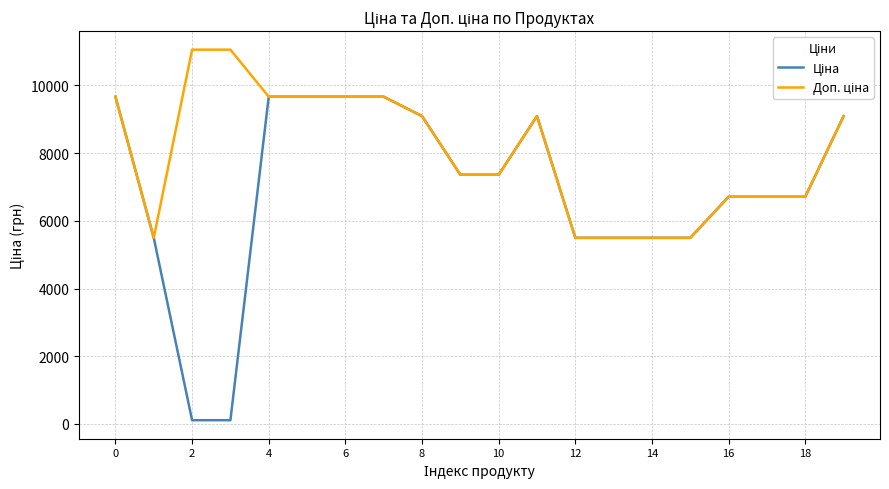

What is the greatest value displayed?

11055.0